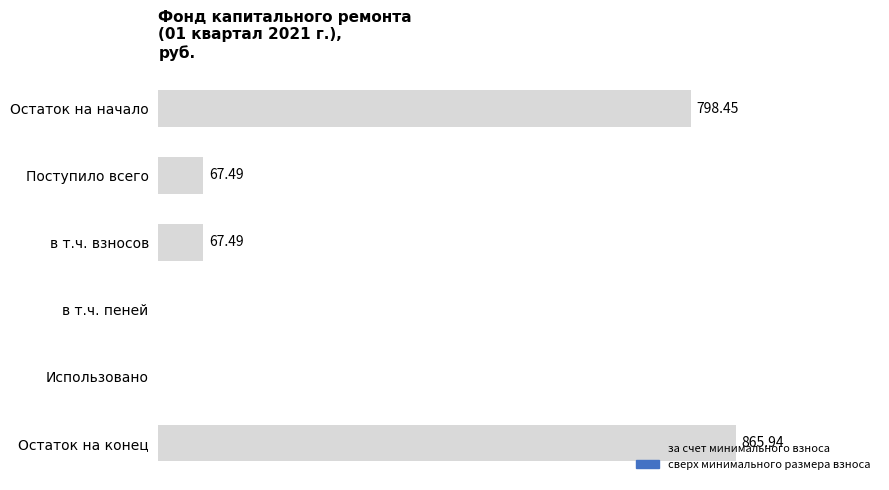

Which label corresponds to the largest value in the chart?

Остаток на конец